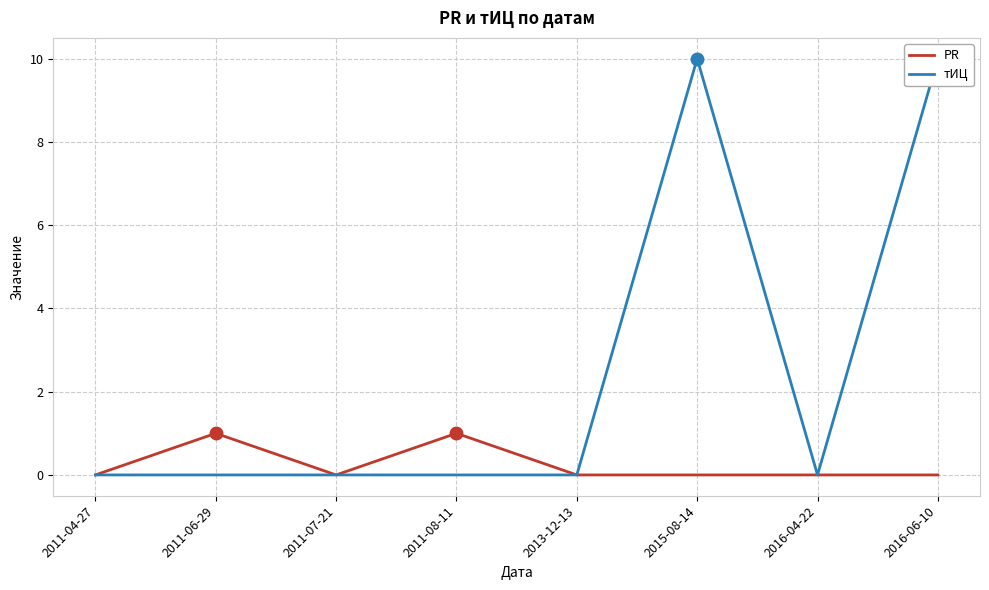

True or false: PR and тИЦ intersect in this chart.

False